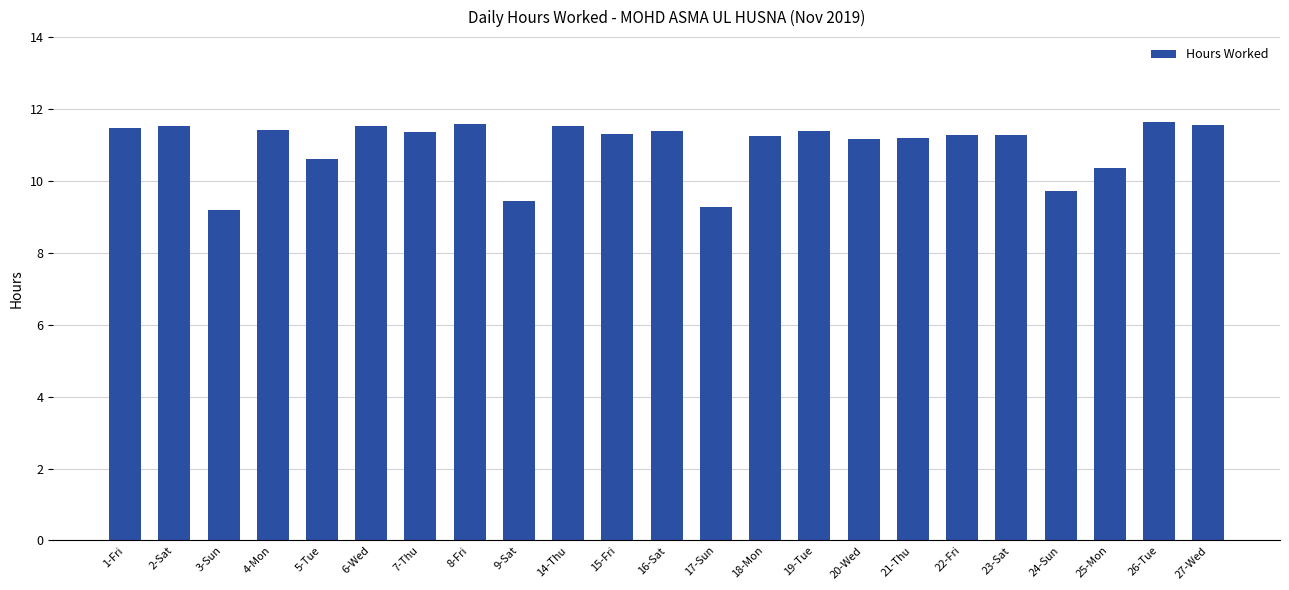

What value does the data have at 18-Mon?

11.2